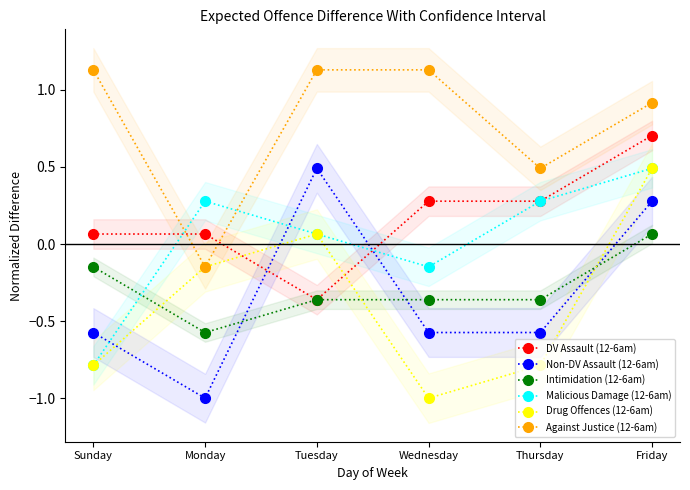

Which category has the lowest value in the Drug Offences (12-6am) series?

Wednesday